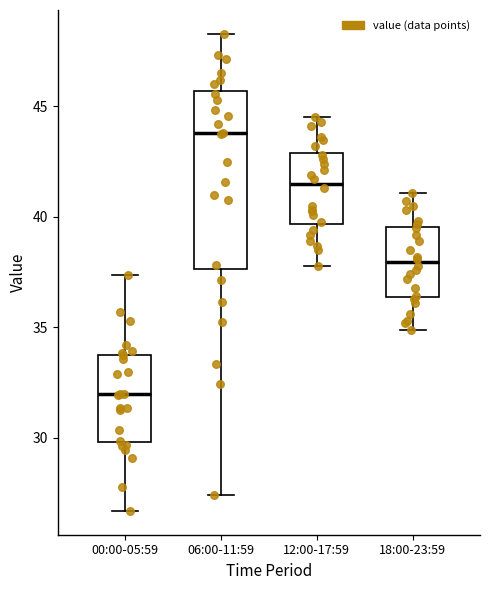

Reading left to right, read every box against the y-axis: the position of its median line, the range the box covers, and the ends of its whiskers. The values are not printed on the chart, so give them approximately, as read against the axis.

00:00-05:59: median 32.0, box 30.0 to 34.0, whiskers 26.5 to 37.5
06:00-11:59: median 44.0, box 37.5 to 45.5, whiskers 27.5 to 48.5
12:00-17:59: median 41.5, box 39.5 to 43.0, whiskers 38.0 to 44.5
18:00-23:59: median 38.0, box 36.5 to 39.5, whiskers 35.0 to 41.0